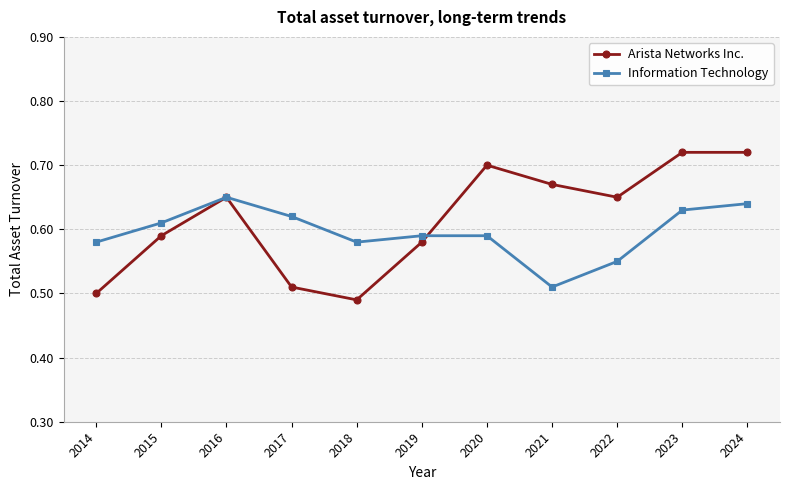

Is it true that Information Technology equals 0.3 at 2015?

False